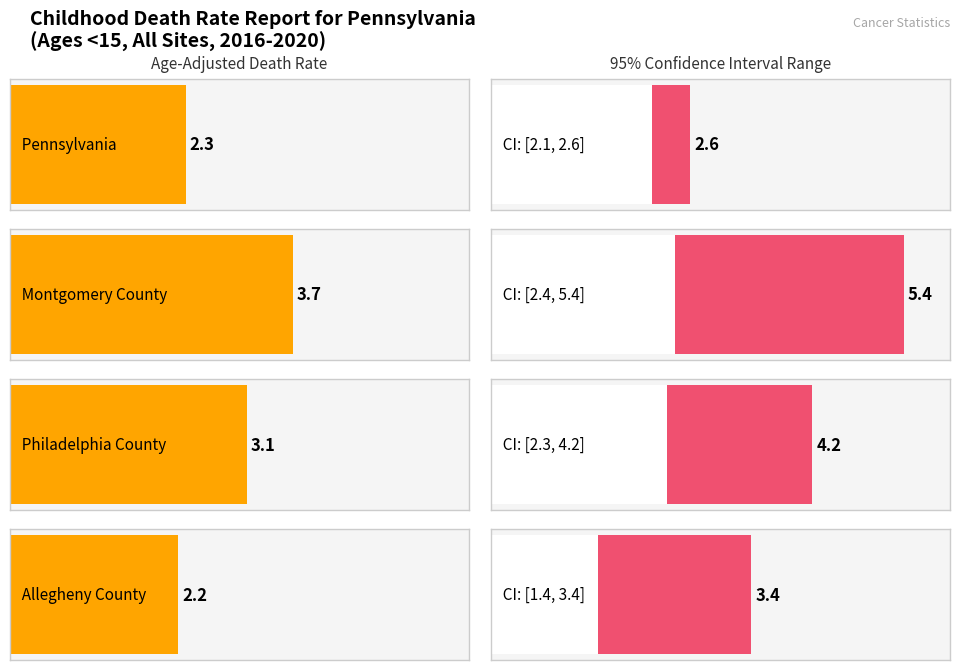

Reading right to left, list all the values displayed in this chart.

Age-Adjusted Death Rate: 2.2	3.1	3.7	2.3
Lower CI: 1.4	2.3	2.4	2.1
Upper CI: 3.4	4.2	5.4	2.6